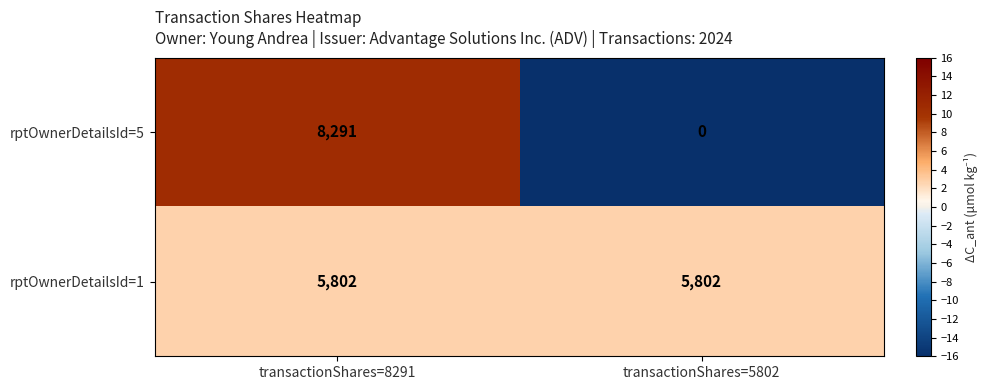

Which series has the largest range (max minus min)?

rptOwnerDetailsId=5